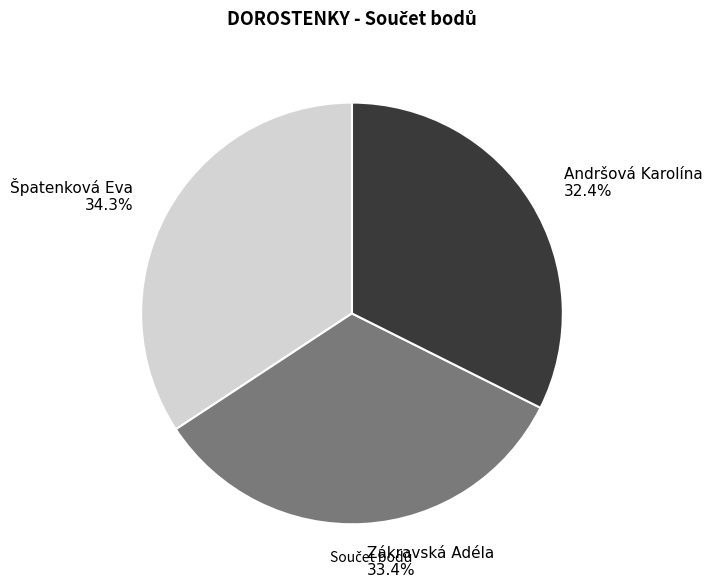

How many segments does this pie chart have?

3